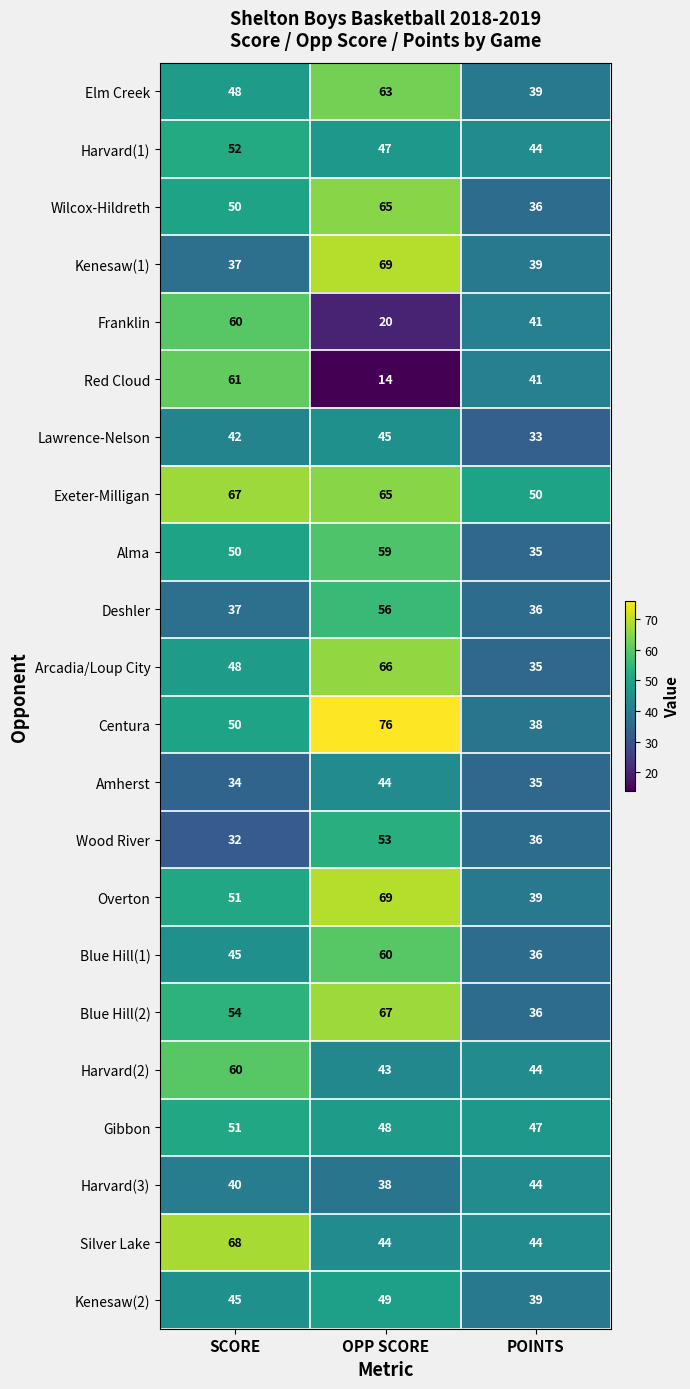

True or false: Wood River has a value of 20 at POINTS.

False